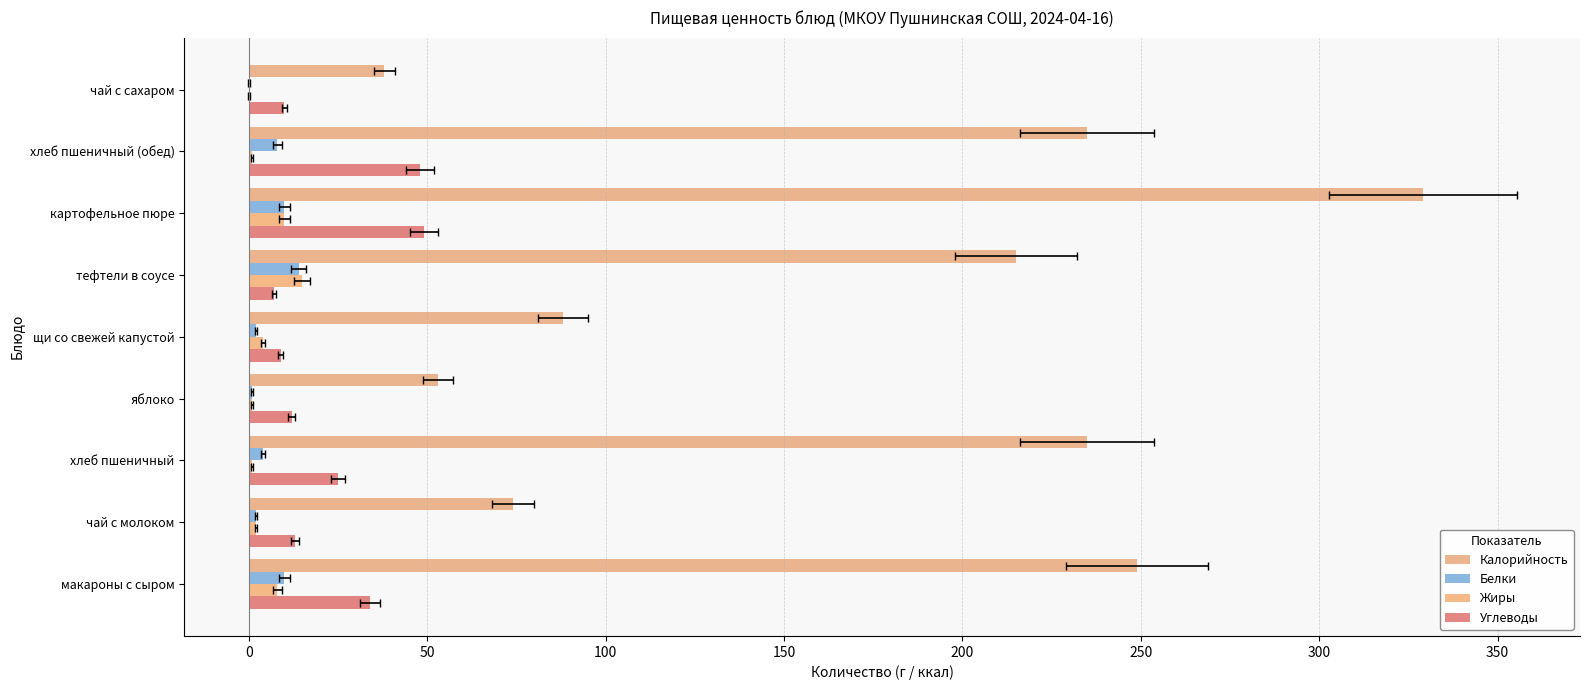

Rank the series by their maximum value, from highest to lowest.

Калорийность, Углеводы, Жиры, Белки